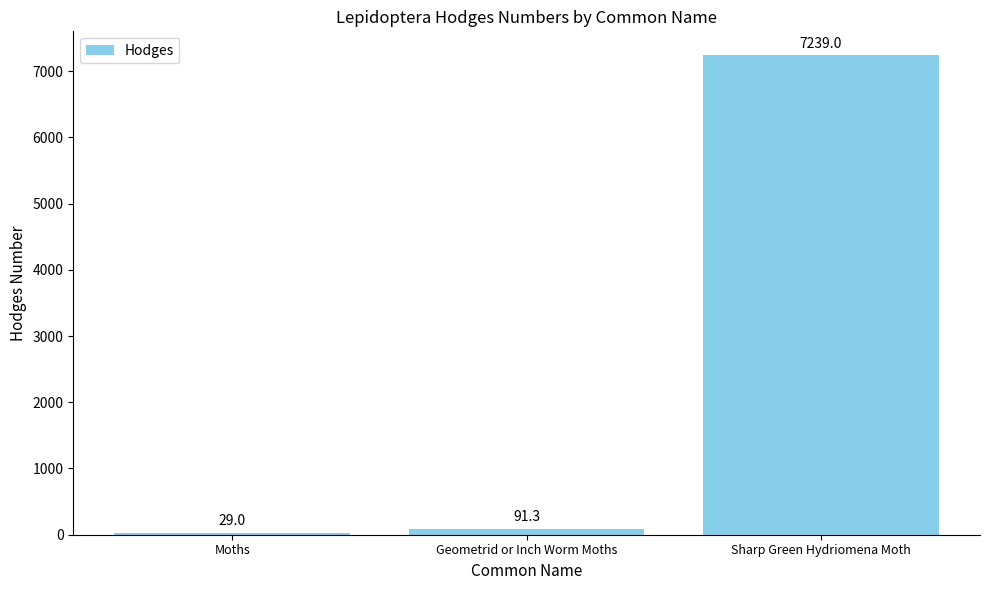

Where does the data first go above 91?

Geometrid or Inch Worm Moths